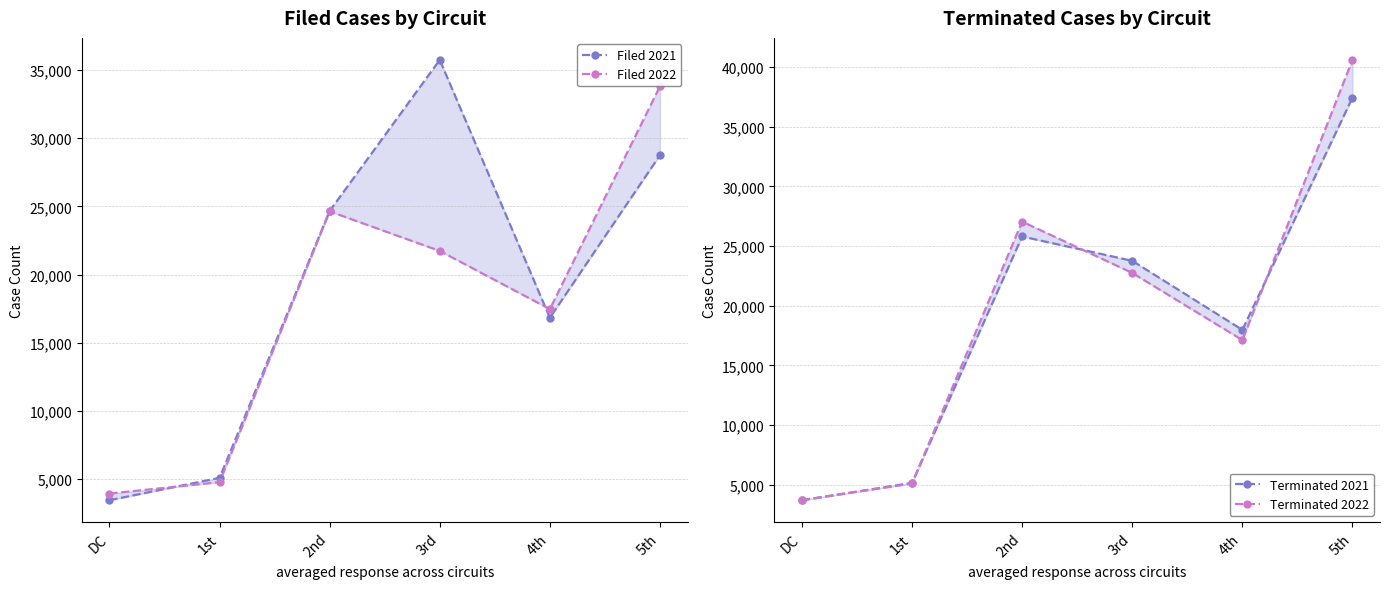

What is the label of the 5th point from the left?

4th